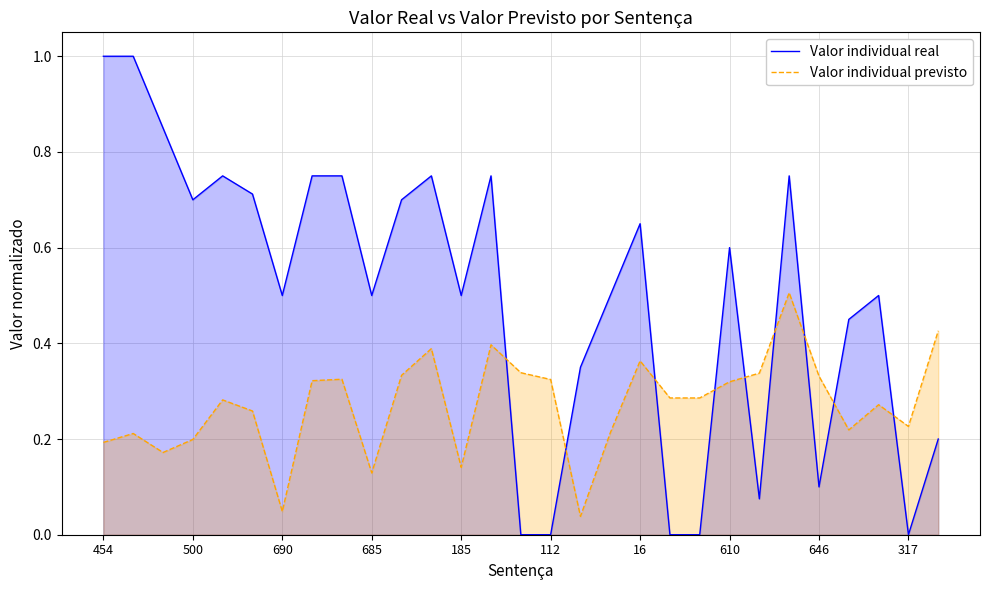

True or false: Valor individual previsto has a value of 0.3 at 317.

False